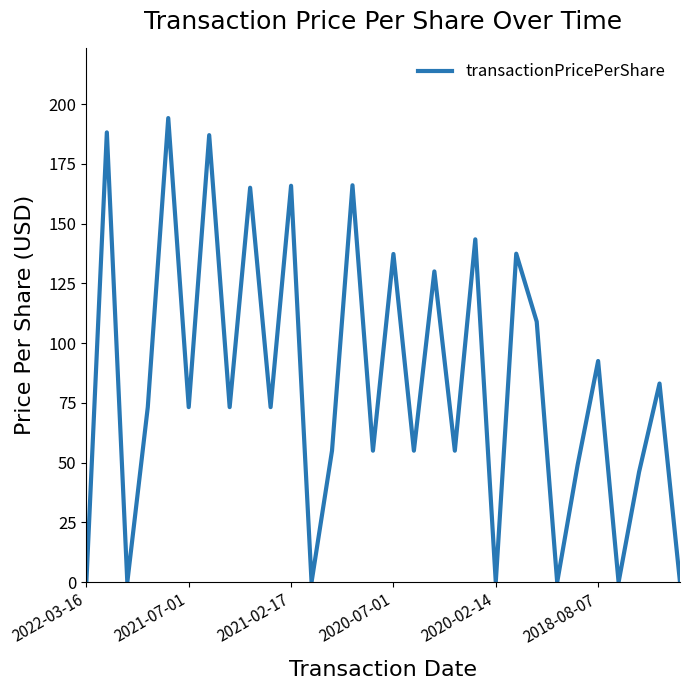

What is the maximum value shown in the chart?

194.1